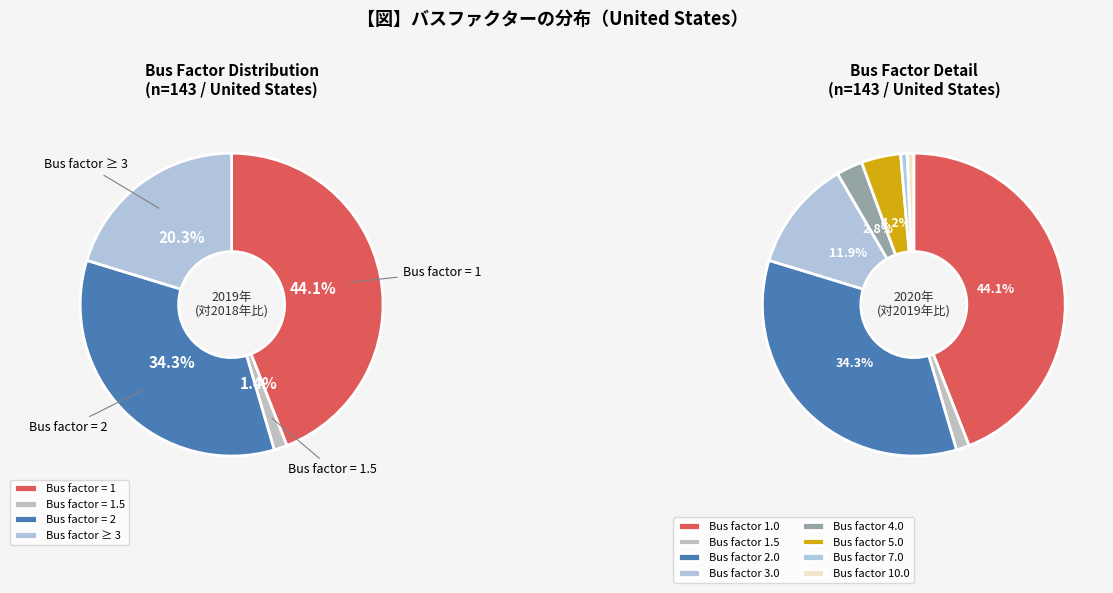

To the nearest percent, what portion does 1.5 represent?

1%